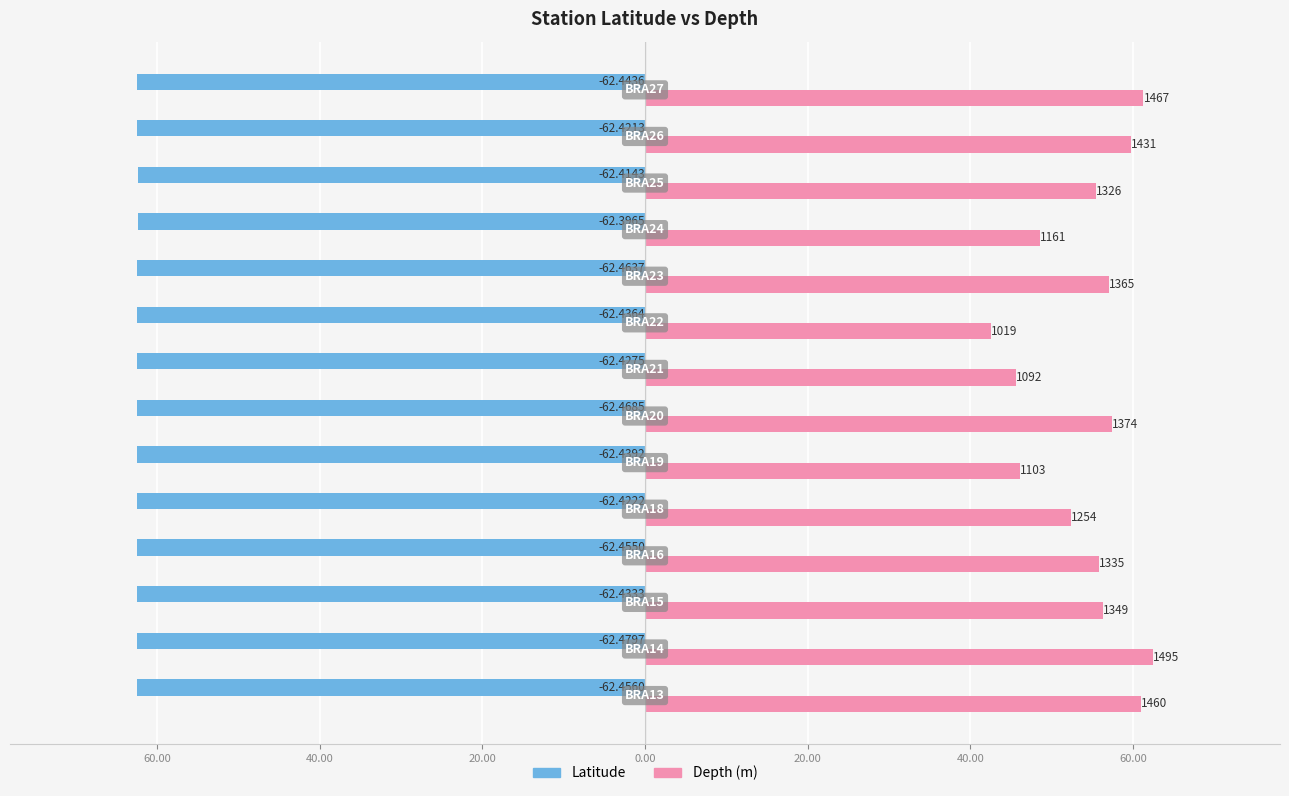

What are all the series names shown in the legend?

Latitude, Depth (m)